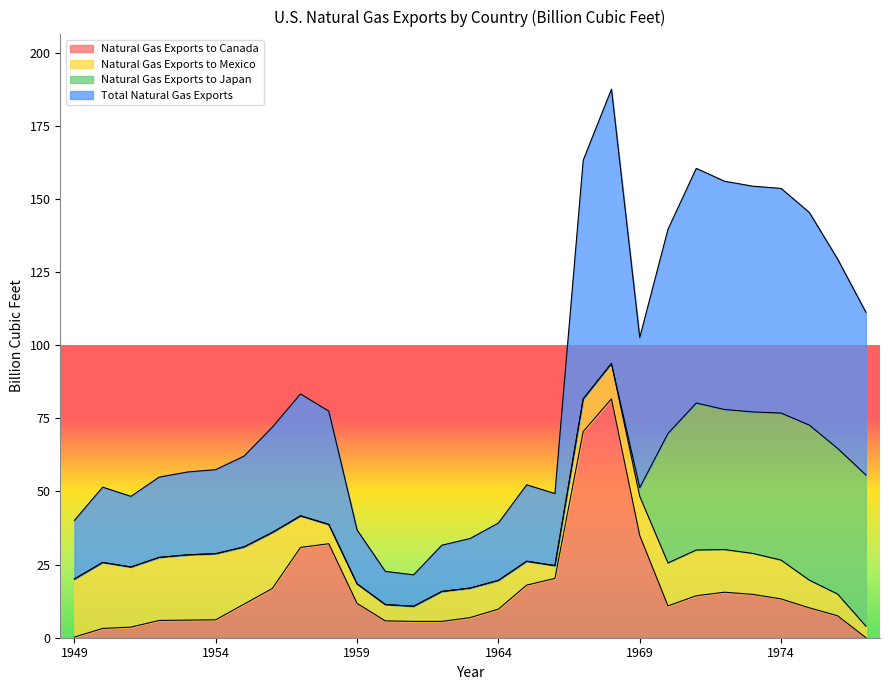

The value of Total Natural Gas Exports at 1976 is 230.5. True or false?

False